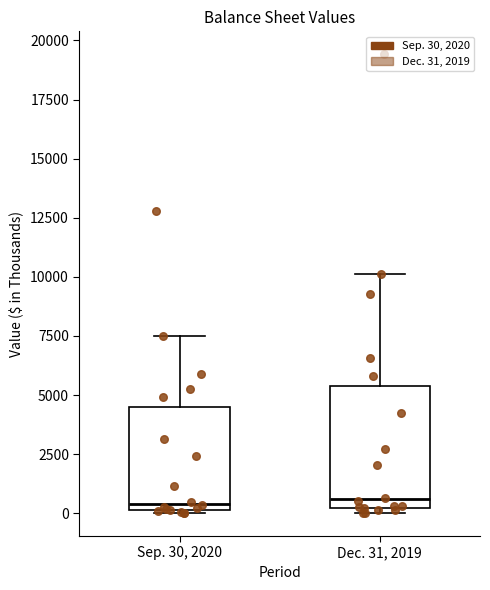

Where does the median line of the box for Sep. 30, 2020 sit on the y-axis? The values are not printed on the chart, so give them approximately, as read against the axis.

500